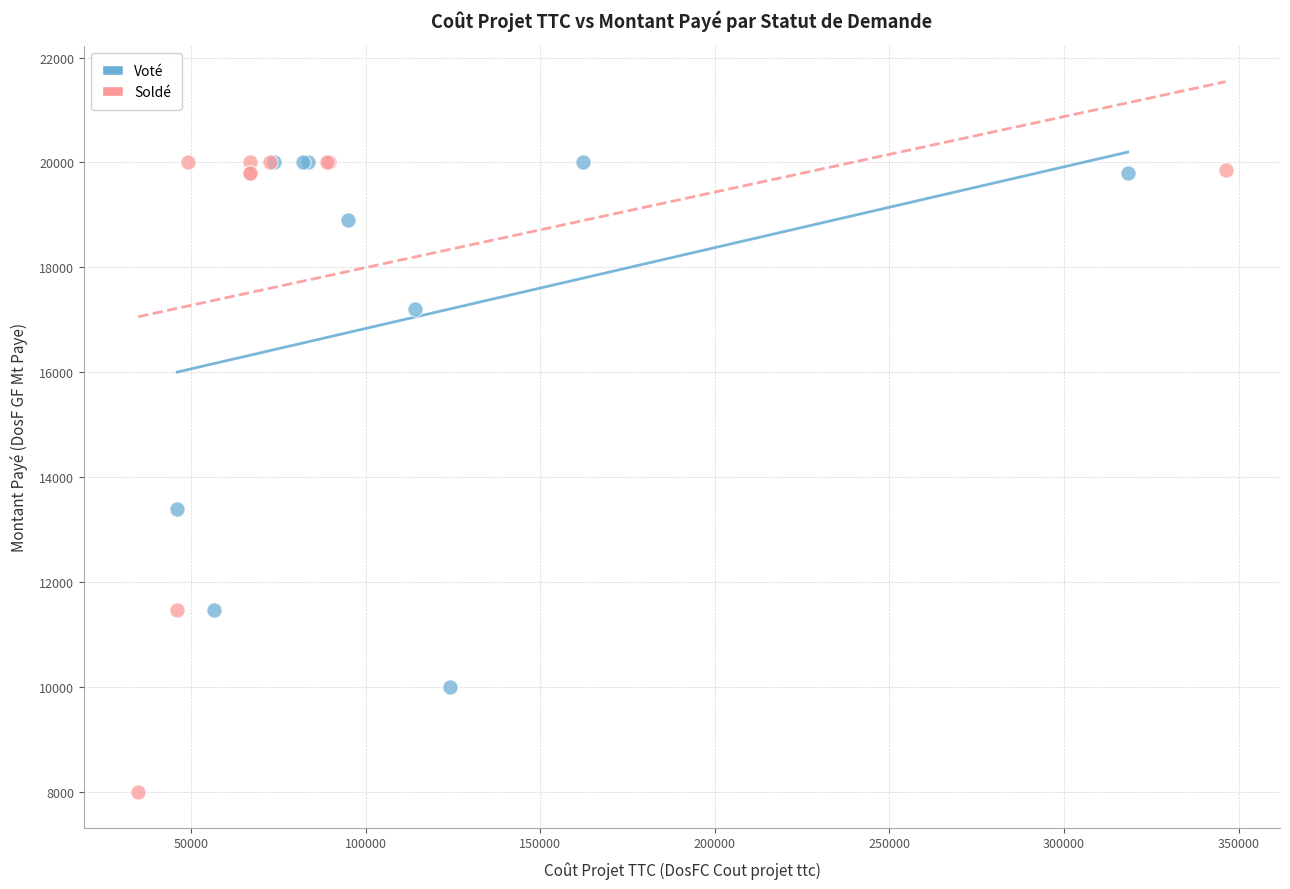

Which series contains the lowest Y value?

Soldé